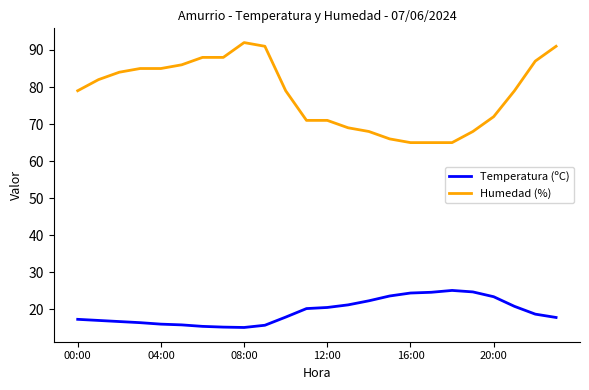

What is the smallest value displayed?

15.1